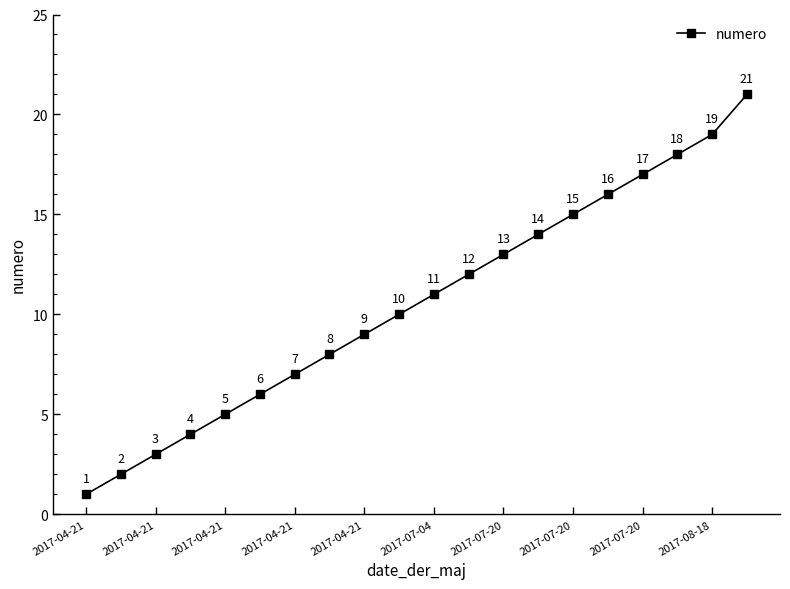

What is the sum of all values?

211